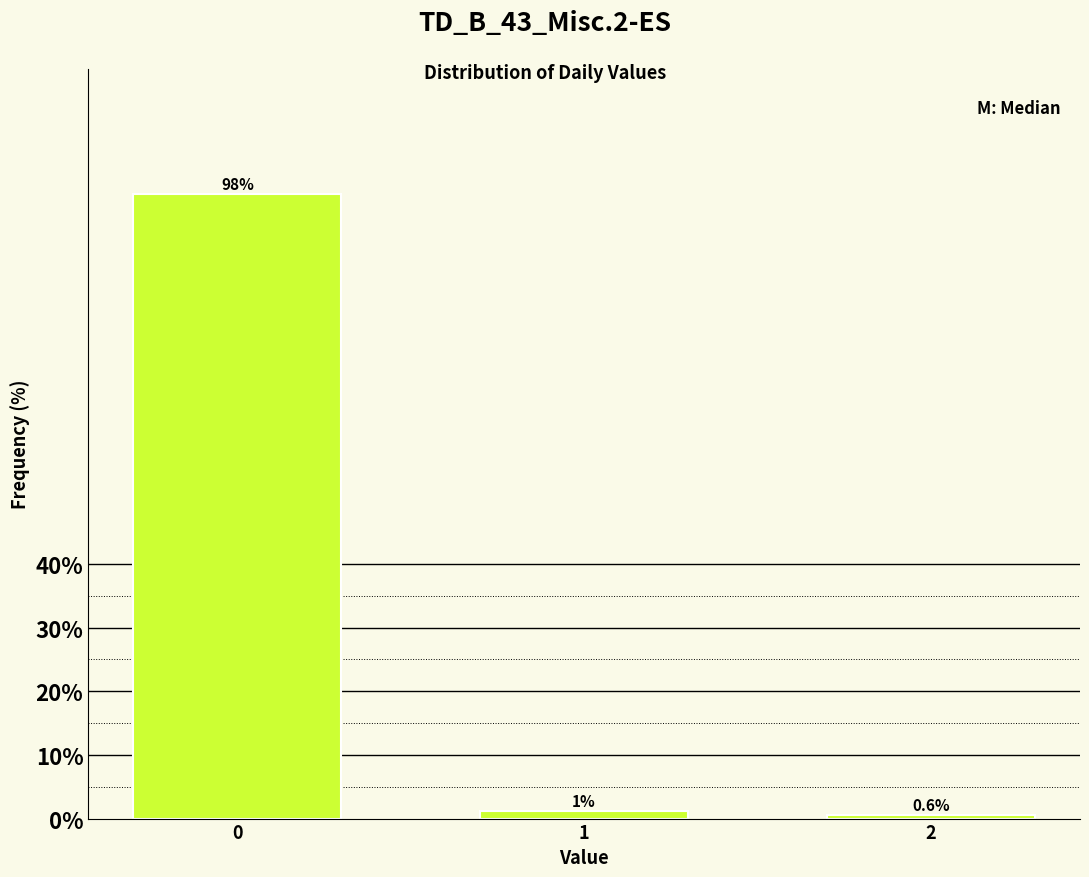

The chart shows a value of 98.1 at 0. True or false?

True